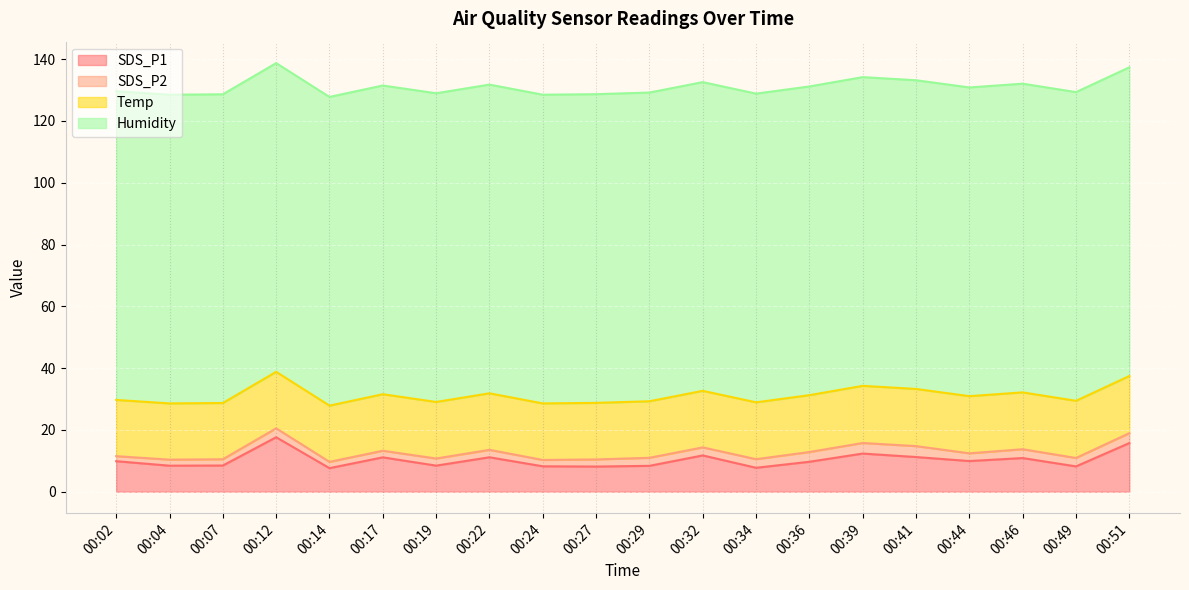

What is the difference between the second highest and second lowest values in the SDS_P1 series?

8.0